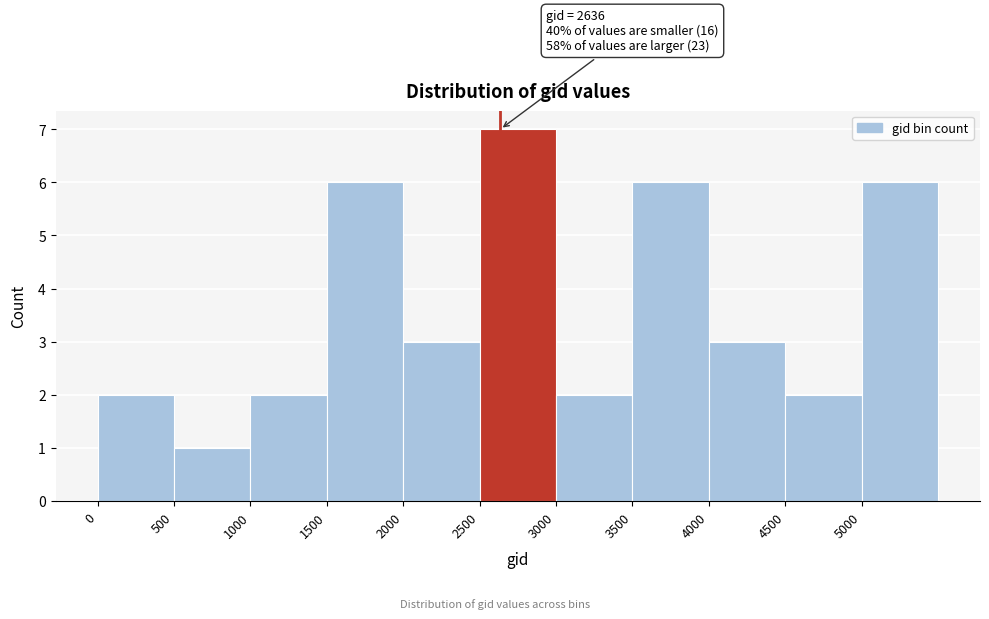

Which range on the x-axis has the tallest bar?

2500 to 3000